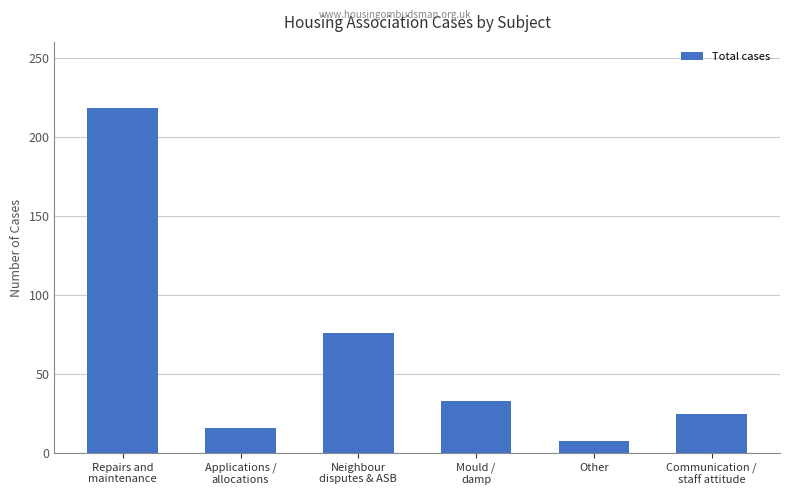

What is the difference between the maximum and minimum values?

210